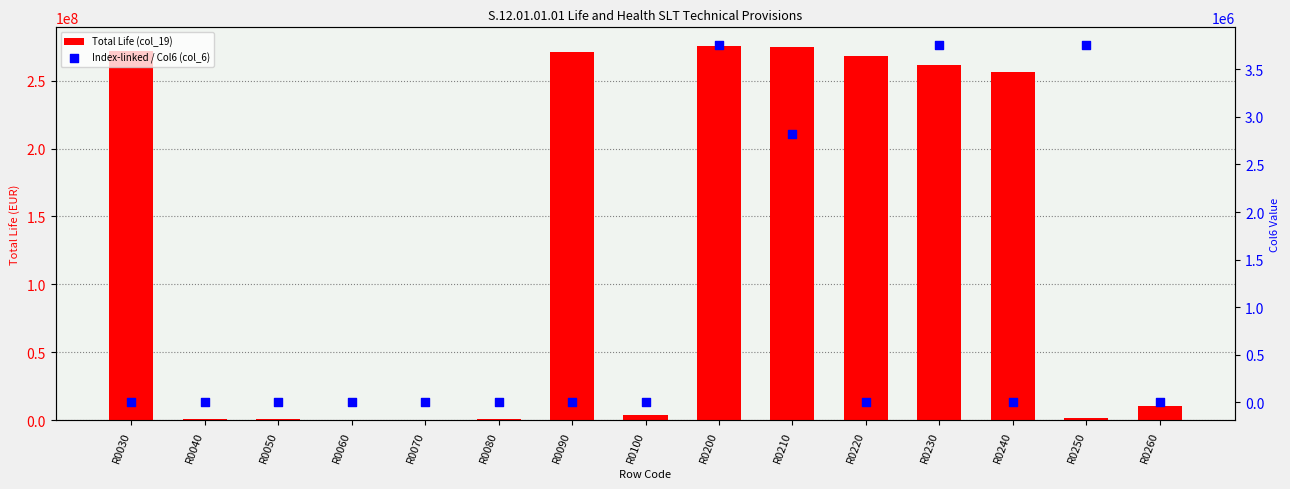

Which series reaches the minimum Y coordinate?

Total Life (col_19)